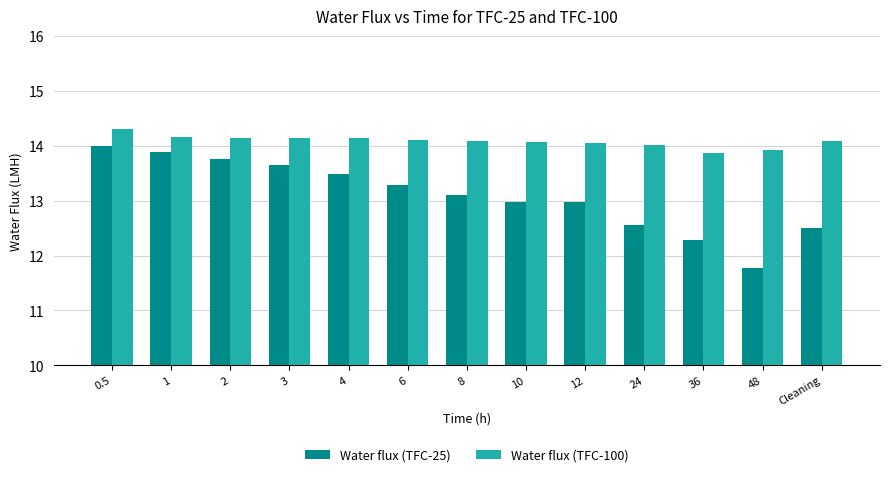

What is the difference between the highest and lowest values at 8?

1.0